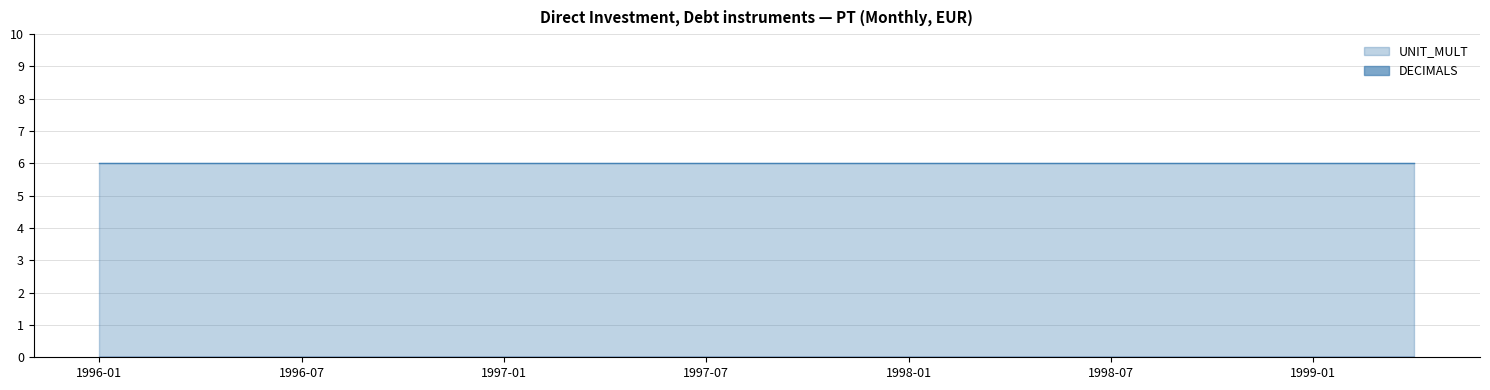

True or false: DECIMALS and UNIT_MULT intersect in this chart.

False